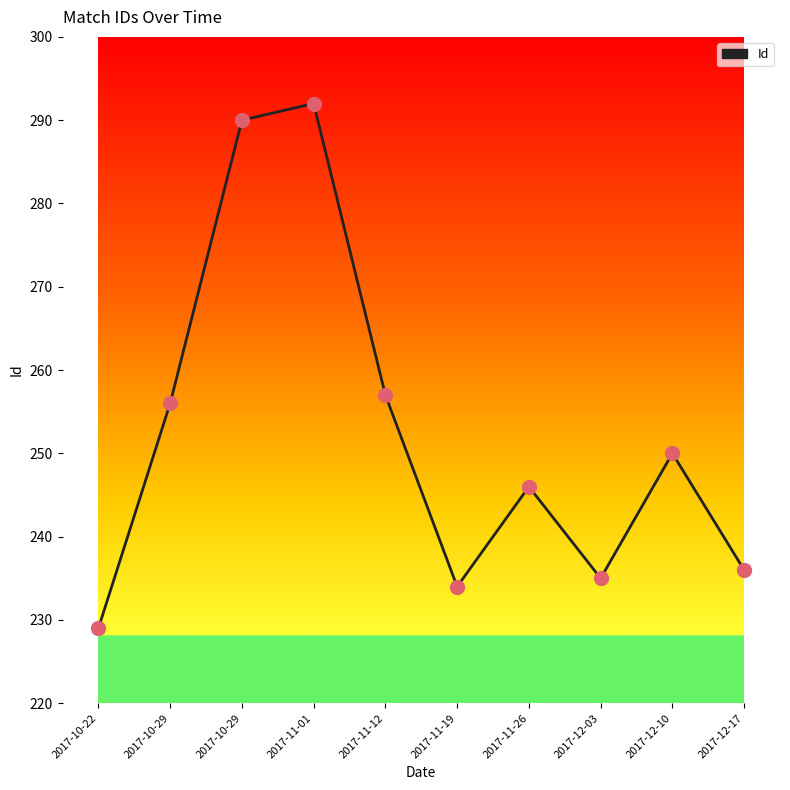

Approximately how many times larger is the value at 2017-10-22 compared to 2017-12-17?

1.0